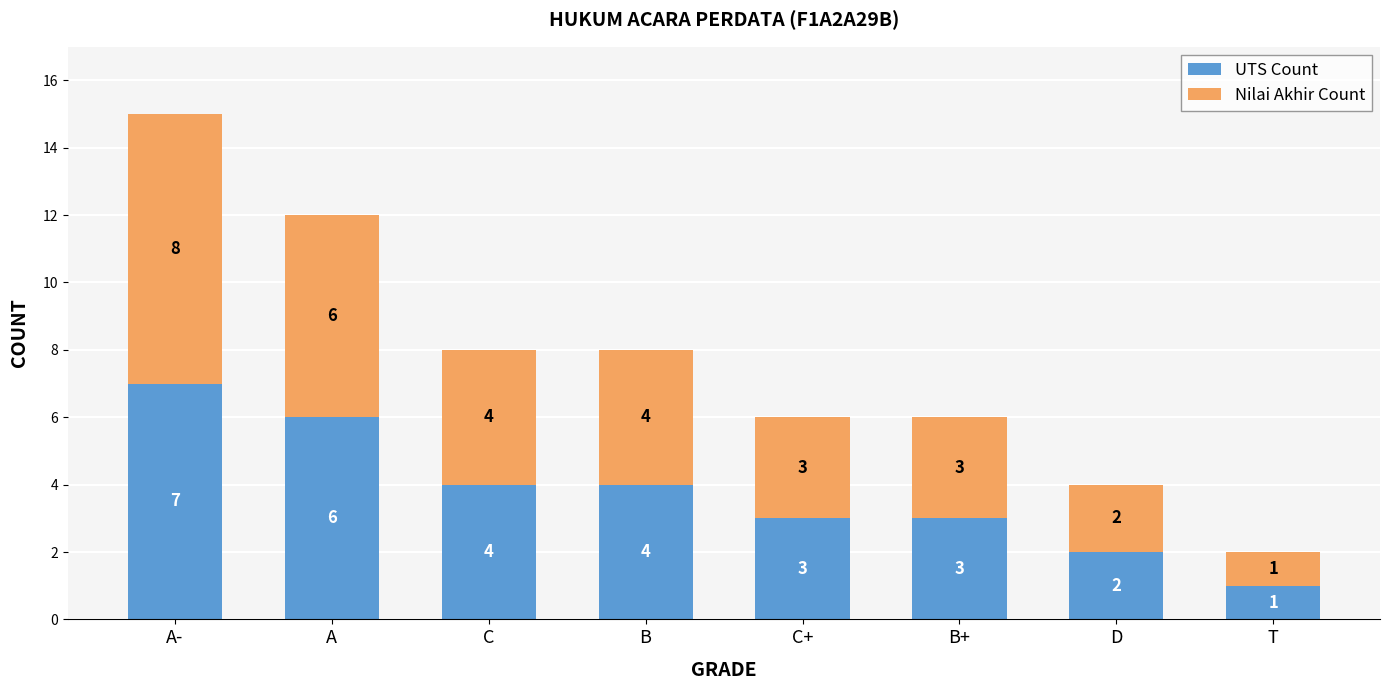

At which label does UTS Count reach its minimum?

T